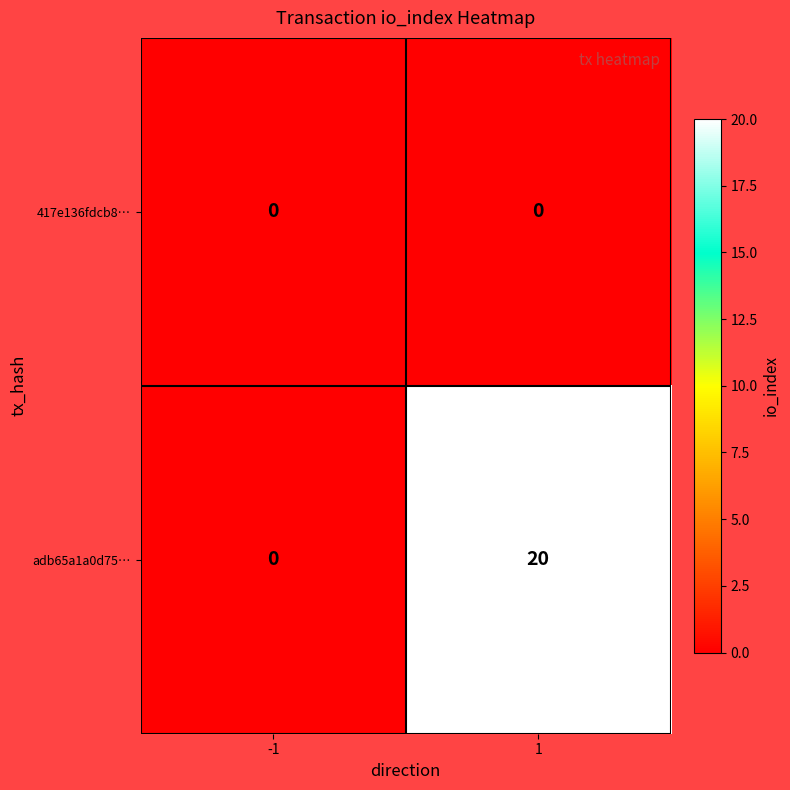

Is the value of adb65a1a0d75… at 1 greater than the value of 417e136fdcb8… at -1?

Yes